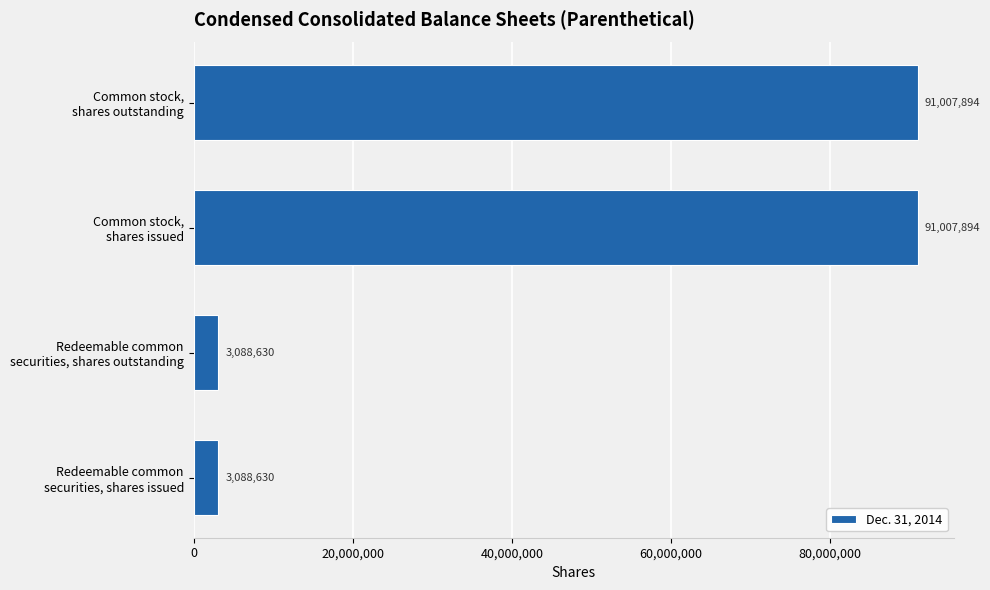

What is the minimum value shown in the chart?

3088630